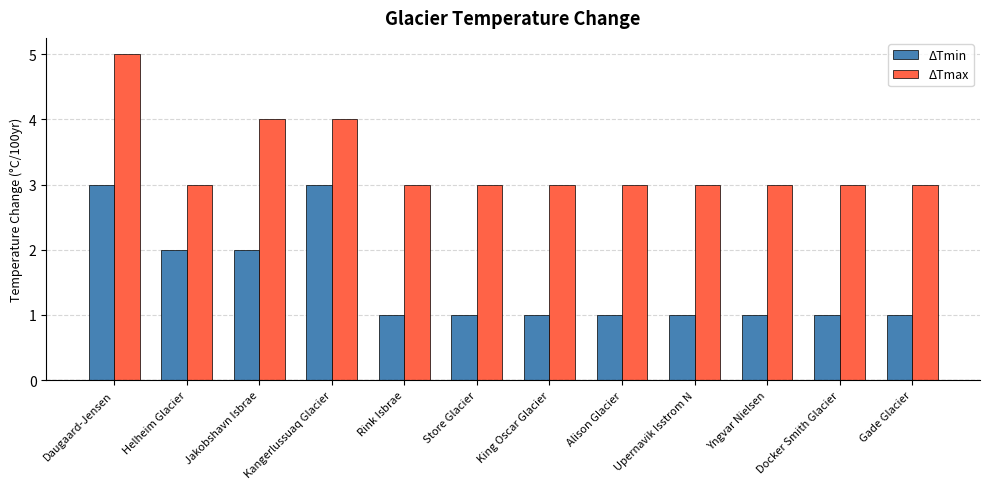

True or false: ΔTmin has a value of 2 at Jakobshavn Isbrae.

True